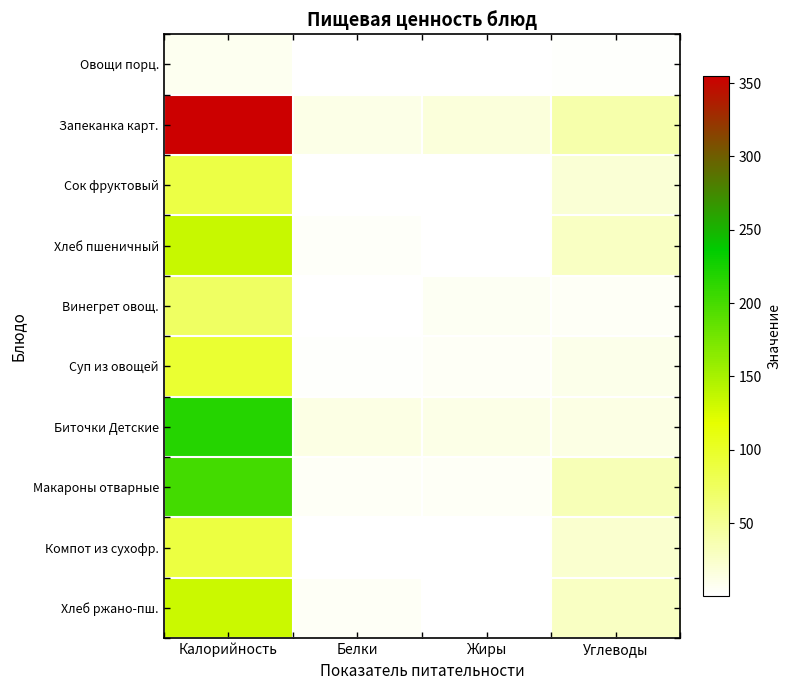

Reading left to right, list all the values displayed in this chart.

Овощи порц.: Калорийность=7.3	Белки=0.3	Жиры=0.1	Углеводы=1.4
Запеканка карт.: Калорийность=354.8	Белки=12.2	Жиры=16.9	Углеводы=39.2
Сок фруктовый: Калорийность=86.5	Белки=1.0	Жиры=0.2	Углеводы=20.6
Хлеб пшеничный: Калорийность=134.3	Белки=4.0	Жиры=0.4	Углеводы=28.1
Винегрет овощ.: Калорийность=73.3	Белки=0.9	Жиры=6.0	Углеводы=4.4
Суп из овощей: Калорийность=95.0	Белки=1.7	Жиры=5.4	Углеводы=10.4
Биточки Детские: Калорийность=217.2	Белки=13.9	Жиры=12.2	Углеводы=12.8
Макароны отварные: Калорийность=201.1	Белки=5.5	Жиры=4.6	Углеводы=34.6
Компот из сухофр.: Калорийность=87.6	Белки=1.0	Жиры=0.1	Углеводы=23.2
Хлеб ржано-пш.: Калорийность=132.7	Белки=4.5	Жиры=0.8	Углеводы=28.6